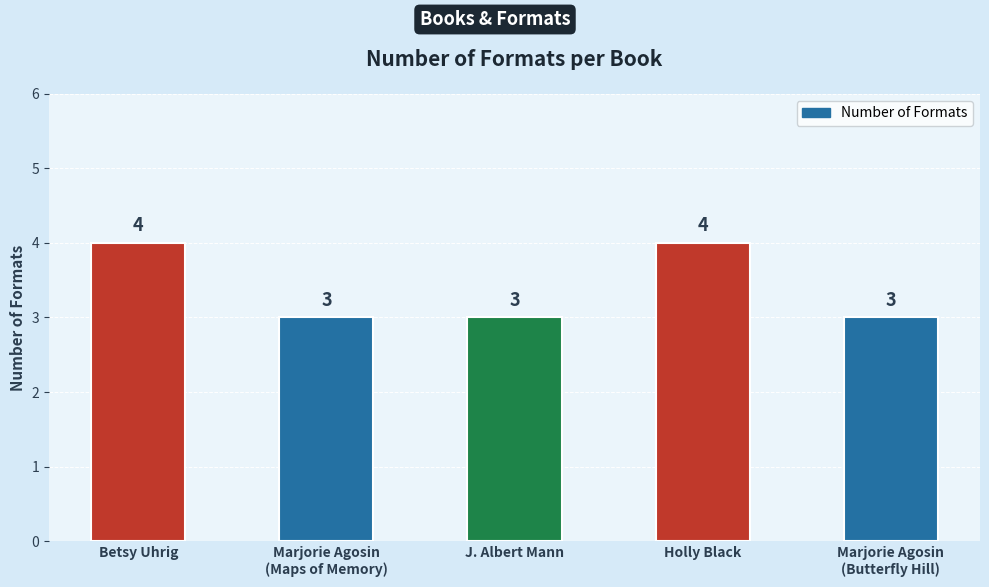

What is the change in value from Betsy Uhrig to J. Albert Mann?

-1